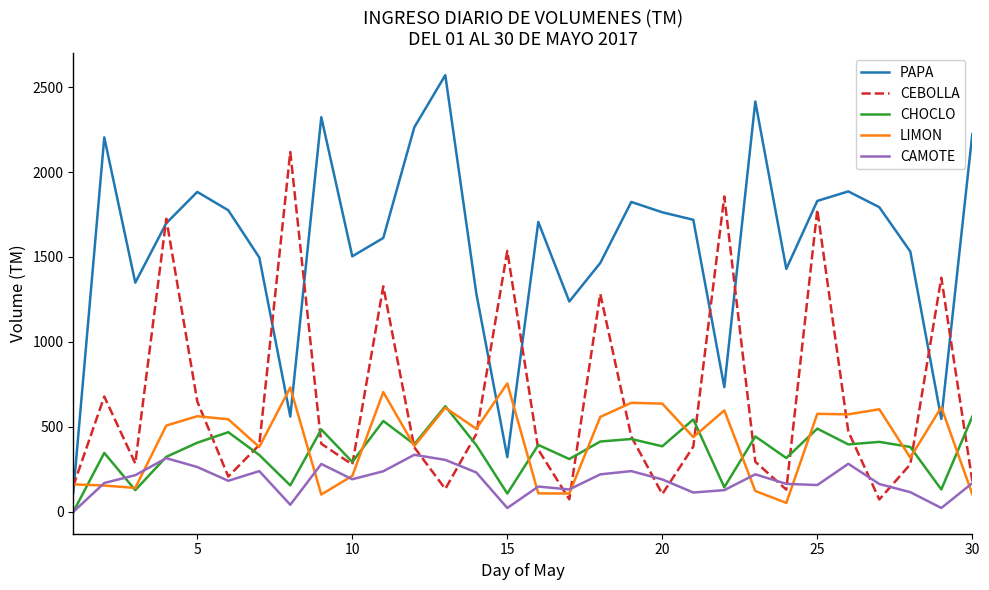

List the series in order of their peak value, highest first.

PAPA, CEBOLLA, LIMON, CHOCLO, CAMOTE